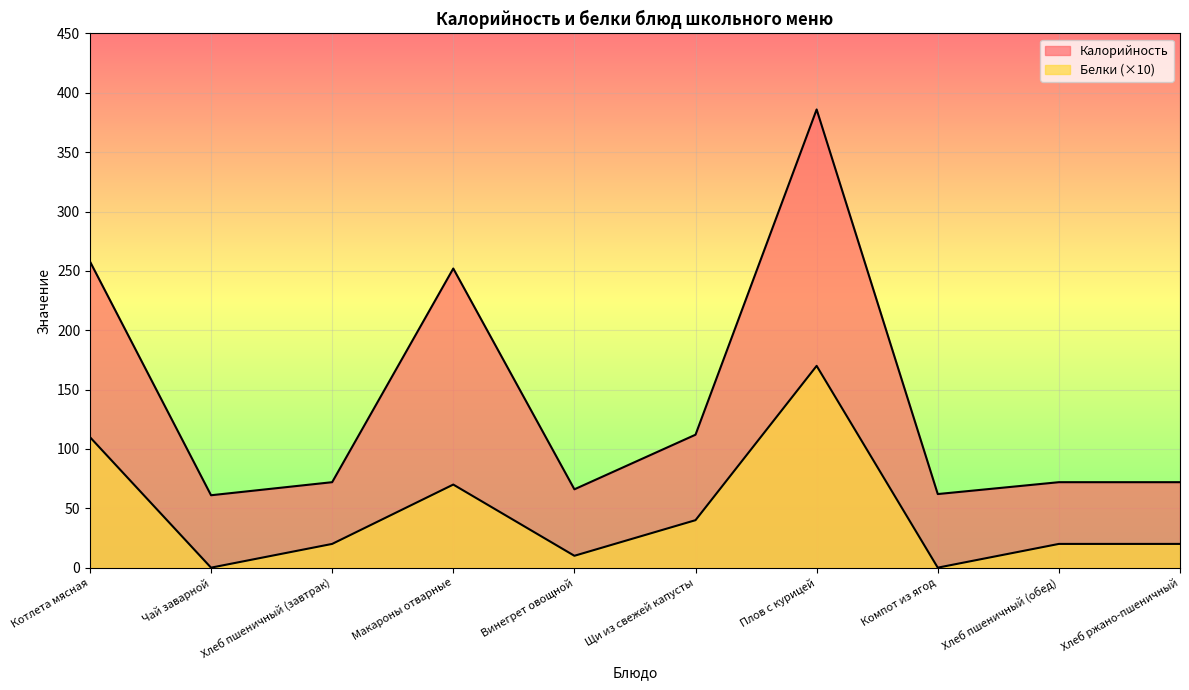

Rank the categories by Белки value from highest to lowest.

Плов с курицей, Котлета мясная, Макароны отварные, Щи из свежей капусты, Хлеб пшеничный (завтрак), Хлеб пшеничный (обед), Хлеб ржано-пшеничный, Винегрет овощной, Чай заварной, Компот из ягод